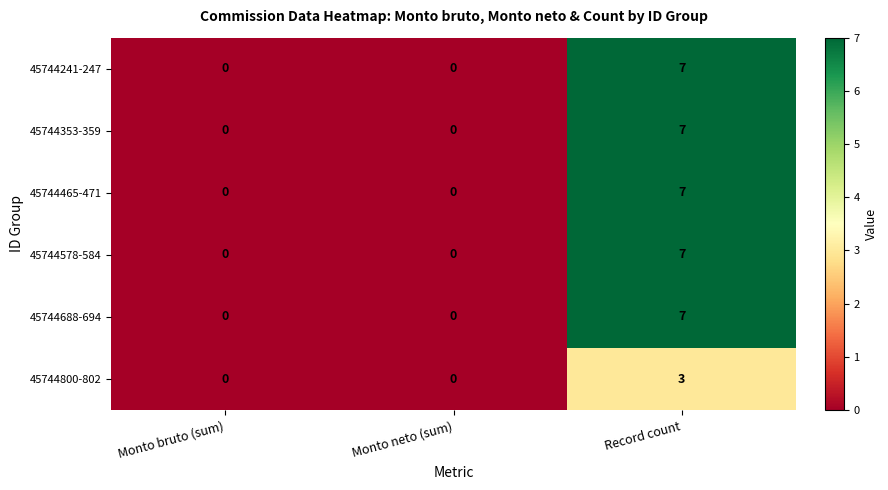

True or false: 45744688-694 has a value of -4 at Monto bruto (sum).

False